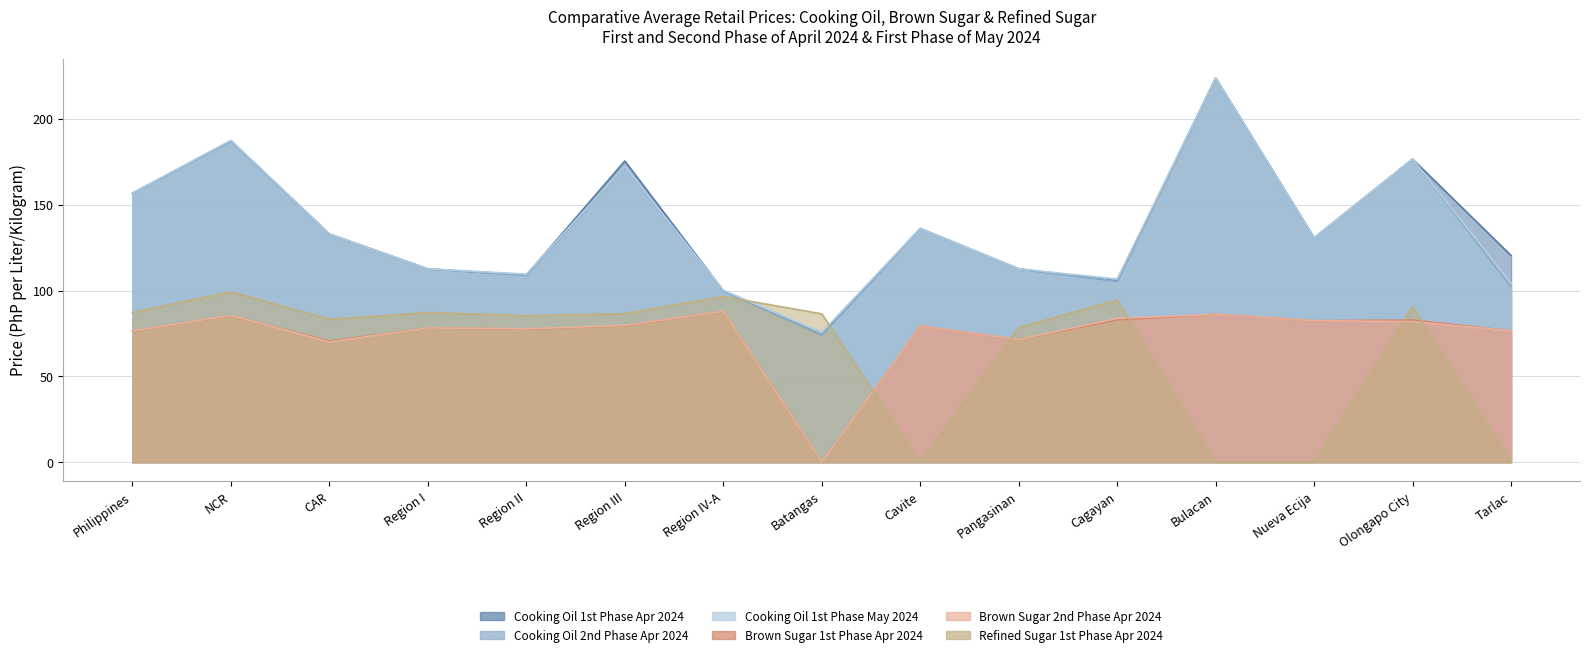

What is the label of the 1st point from the right?

Tarlac